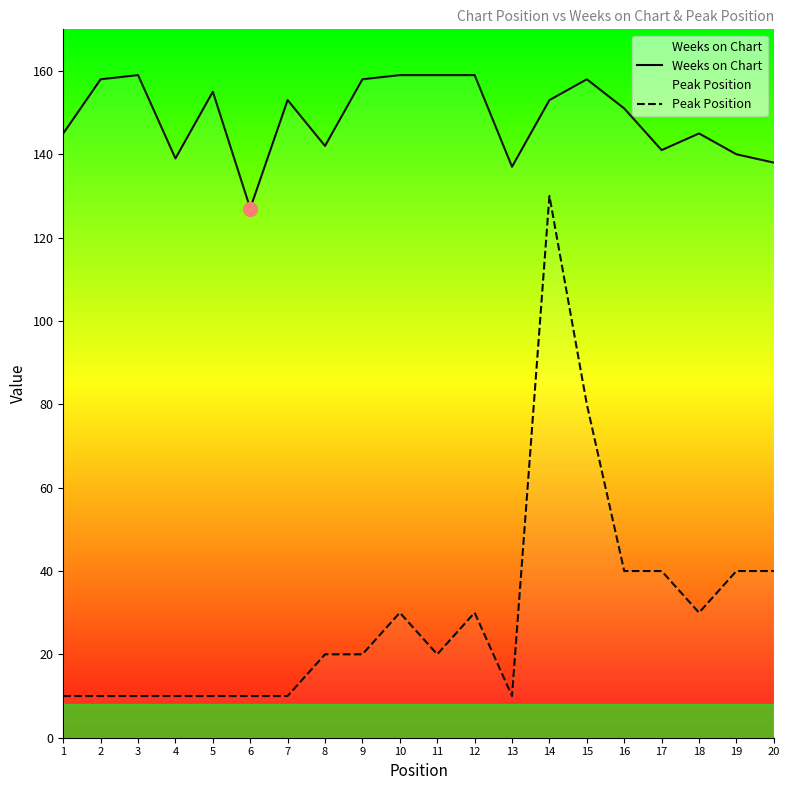

Reading right to left, extract all data points from this chart.

Weeks on Chart: 138	140	145	141	151	158	153	137	159	159	159	158	142	153	127	155	139	159	158	145
Peak Position: 40	40	30	40	40	80	130	10	30	20	30	20	20	10	10	10	10	10	10	10